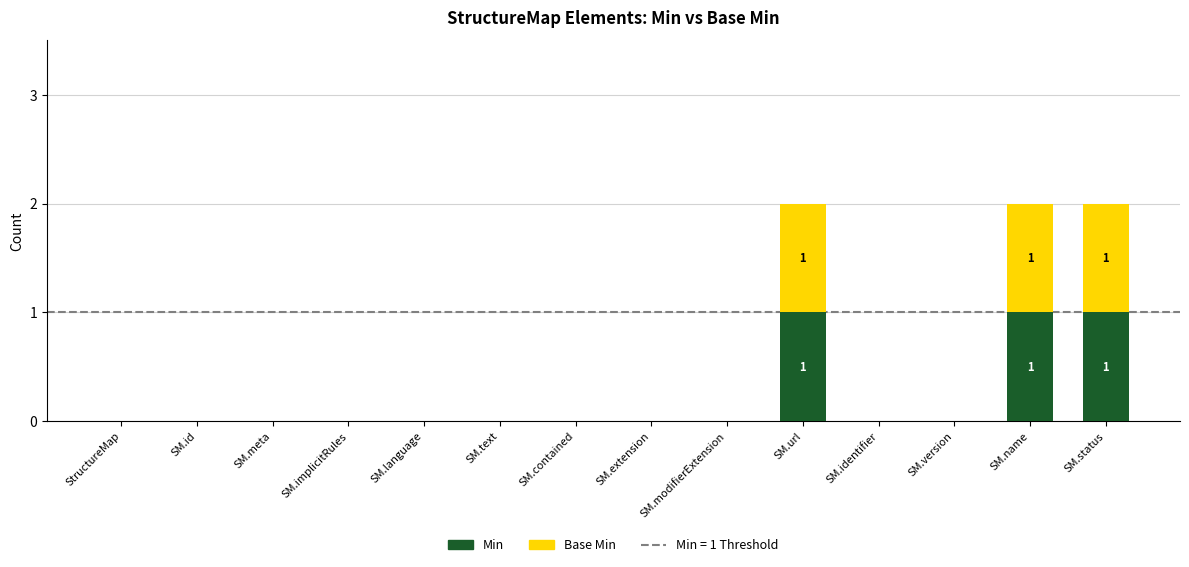

True or false: Min has a value of 0 at SM.language.

True